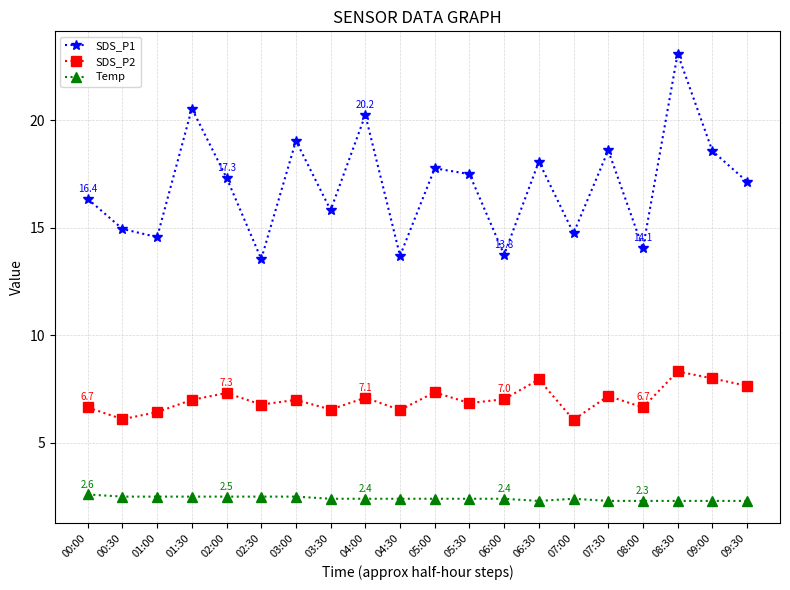

True or false: SDS_P1 and SDS_P2 intersect in this chart.

False